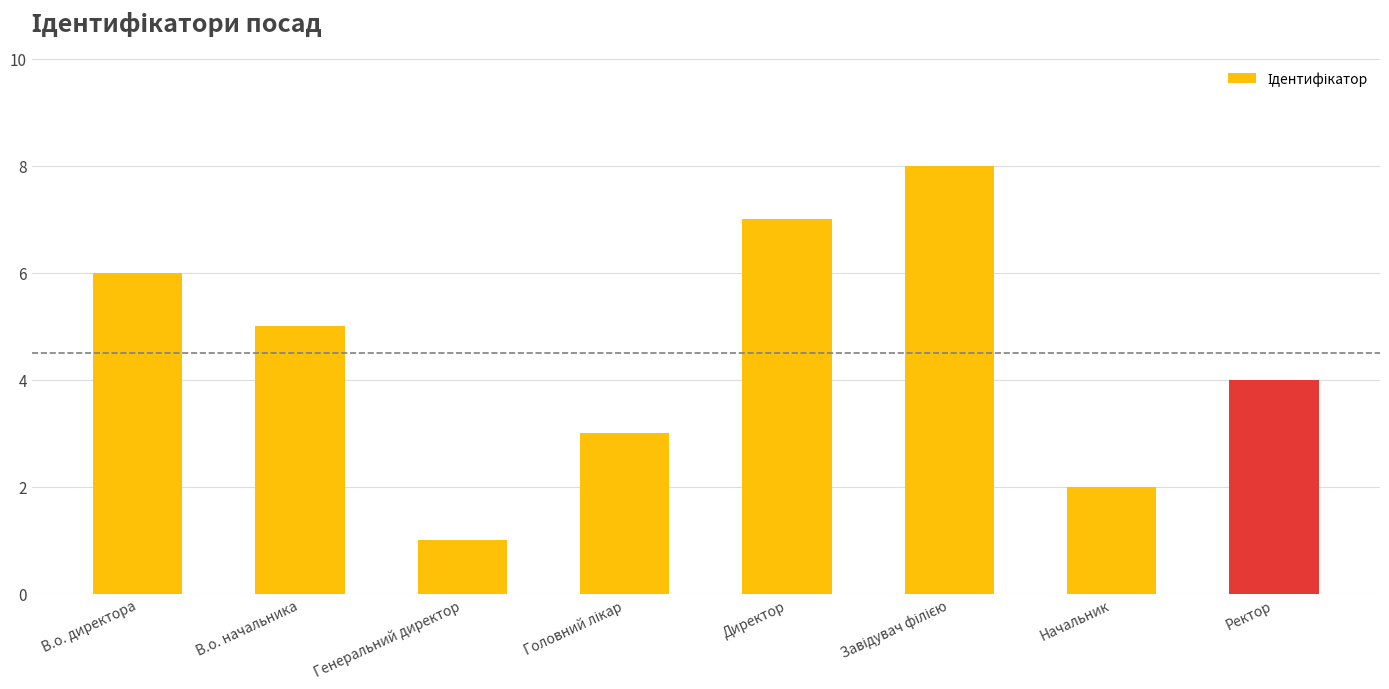

Which has a higher value, Директор or Генеральний директор?

Директор